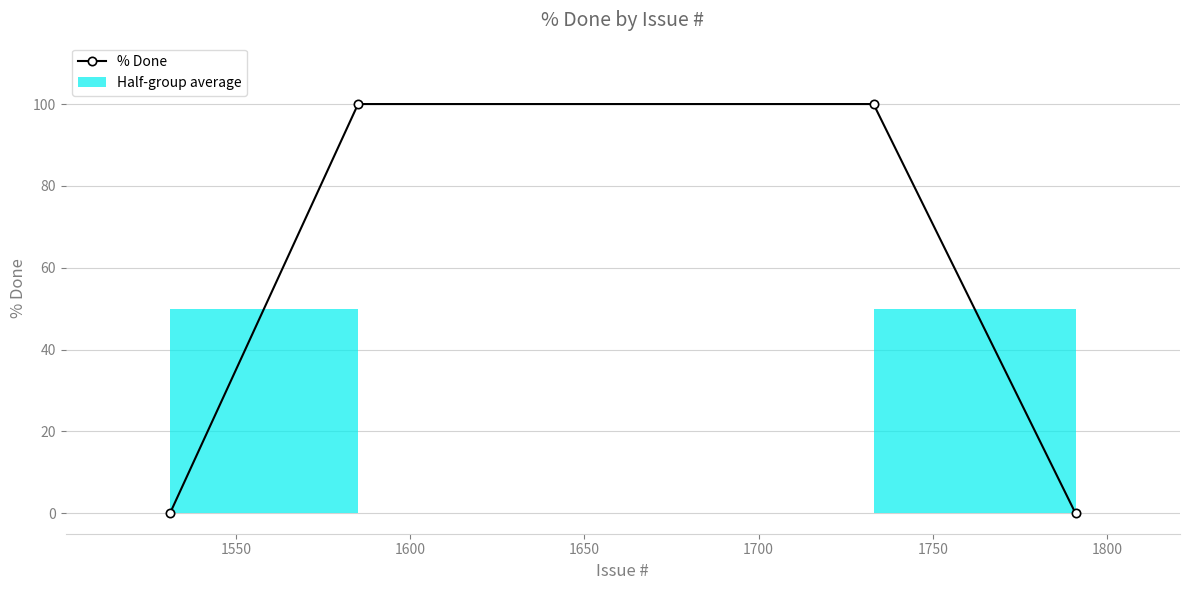

How many positive values are there?

2